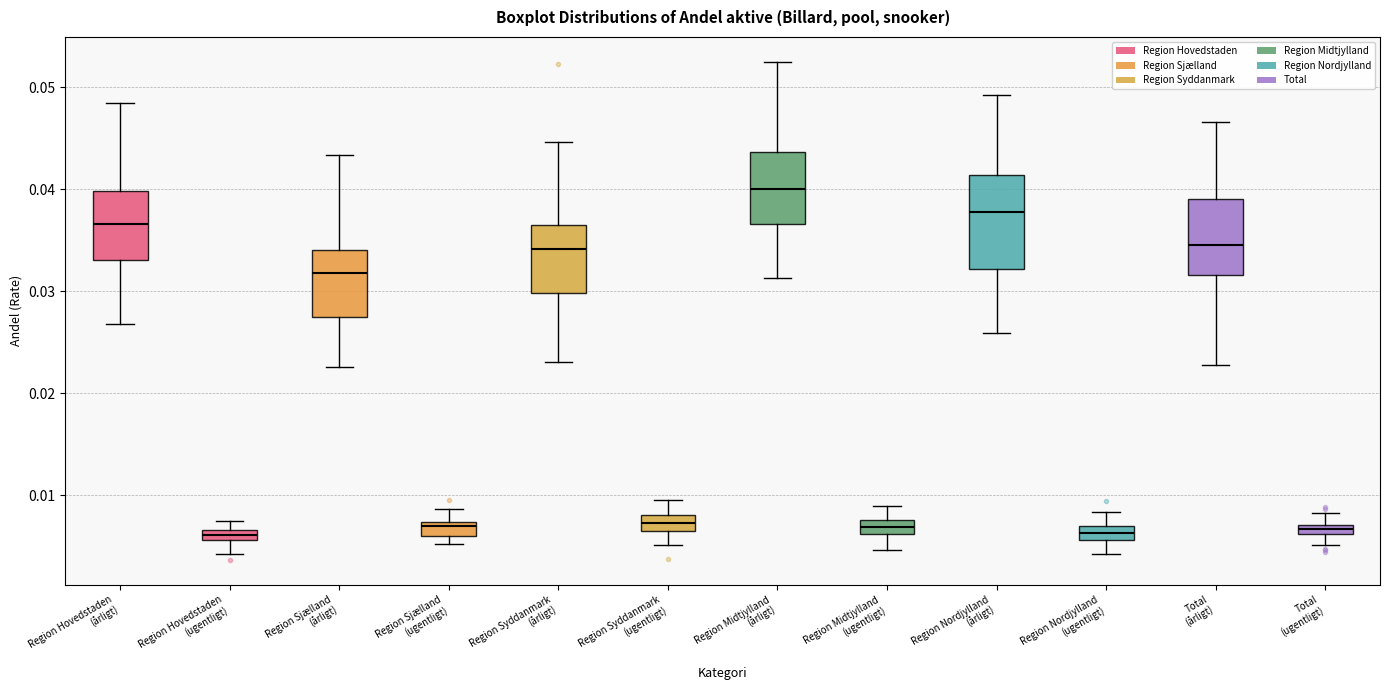

Where is the upper edge of the box for Region Midtjylland (årligt) on the y-axis? The values are not printed on the chart, so give them approximately, as read against the axis.

0.044